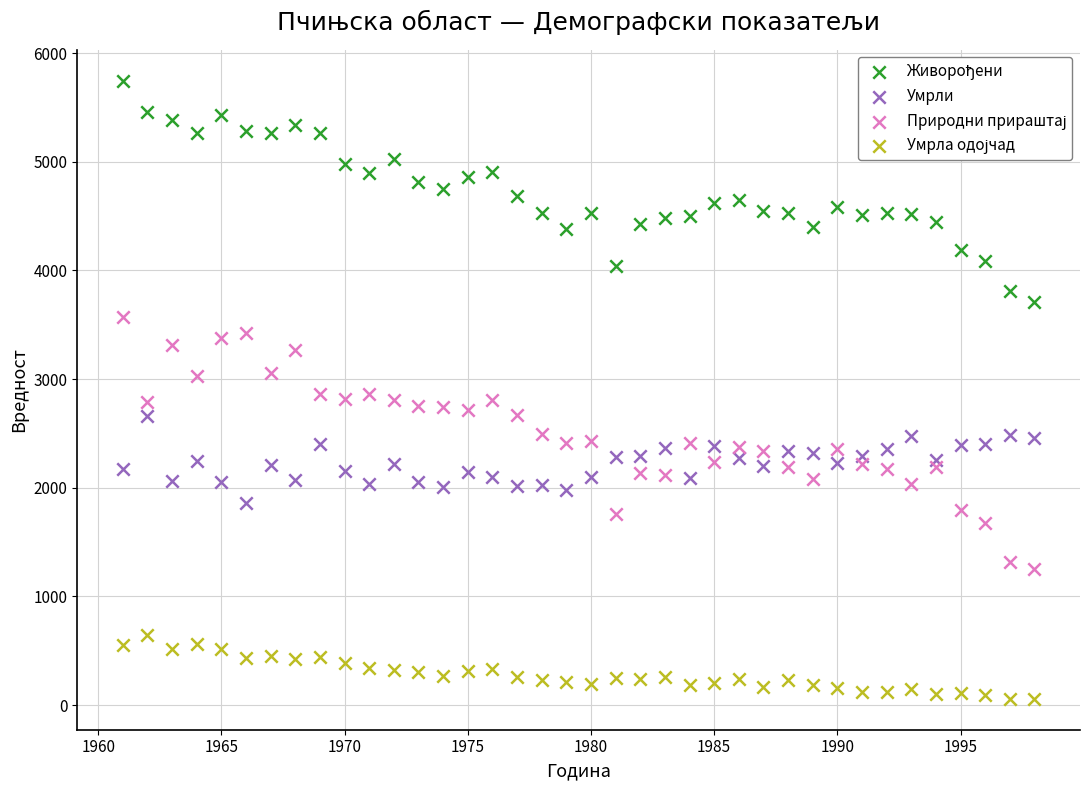

Across all data points, what is the range of X values (max minus min)?

37